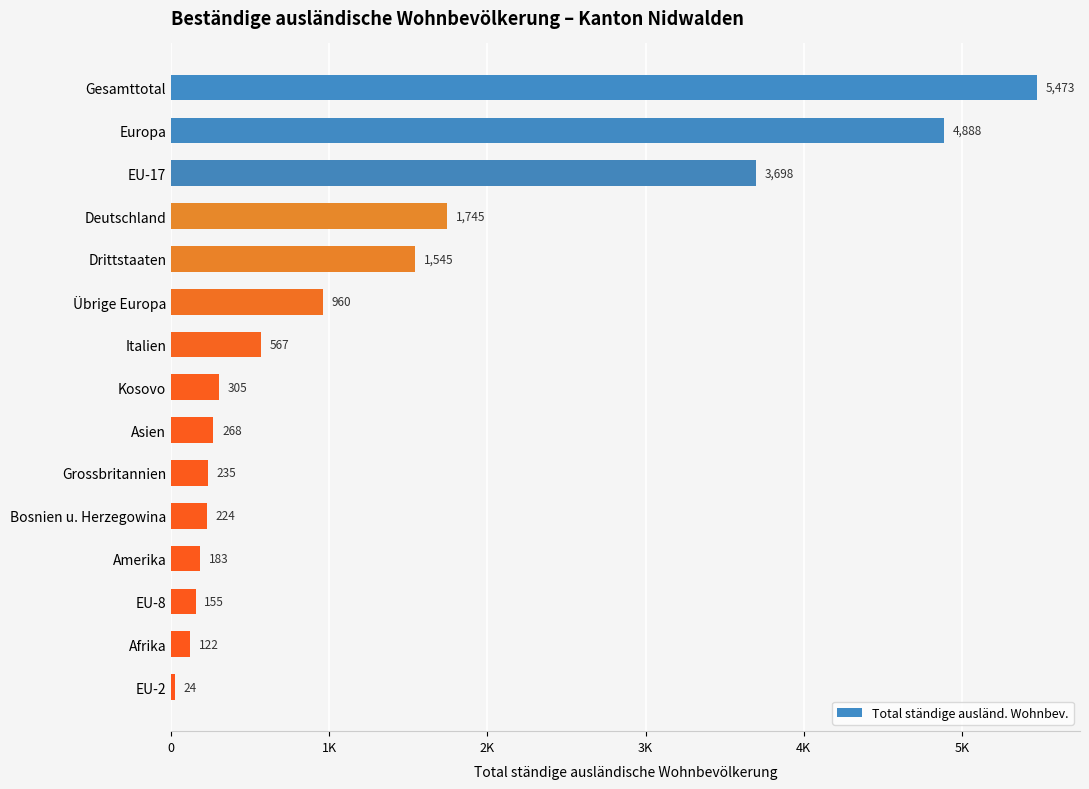

What is the sum of all values?

20392